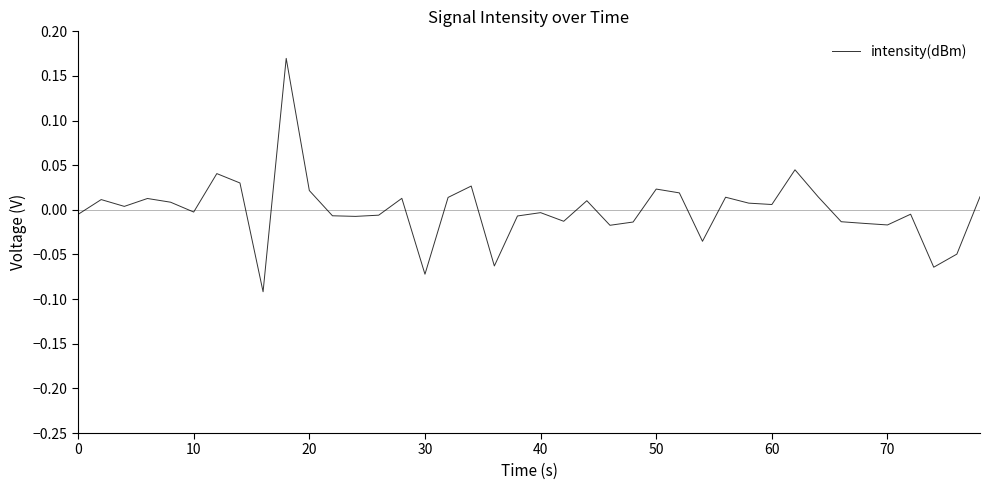

What is the difference between the maximum and minimum values?

0.3